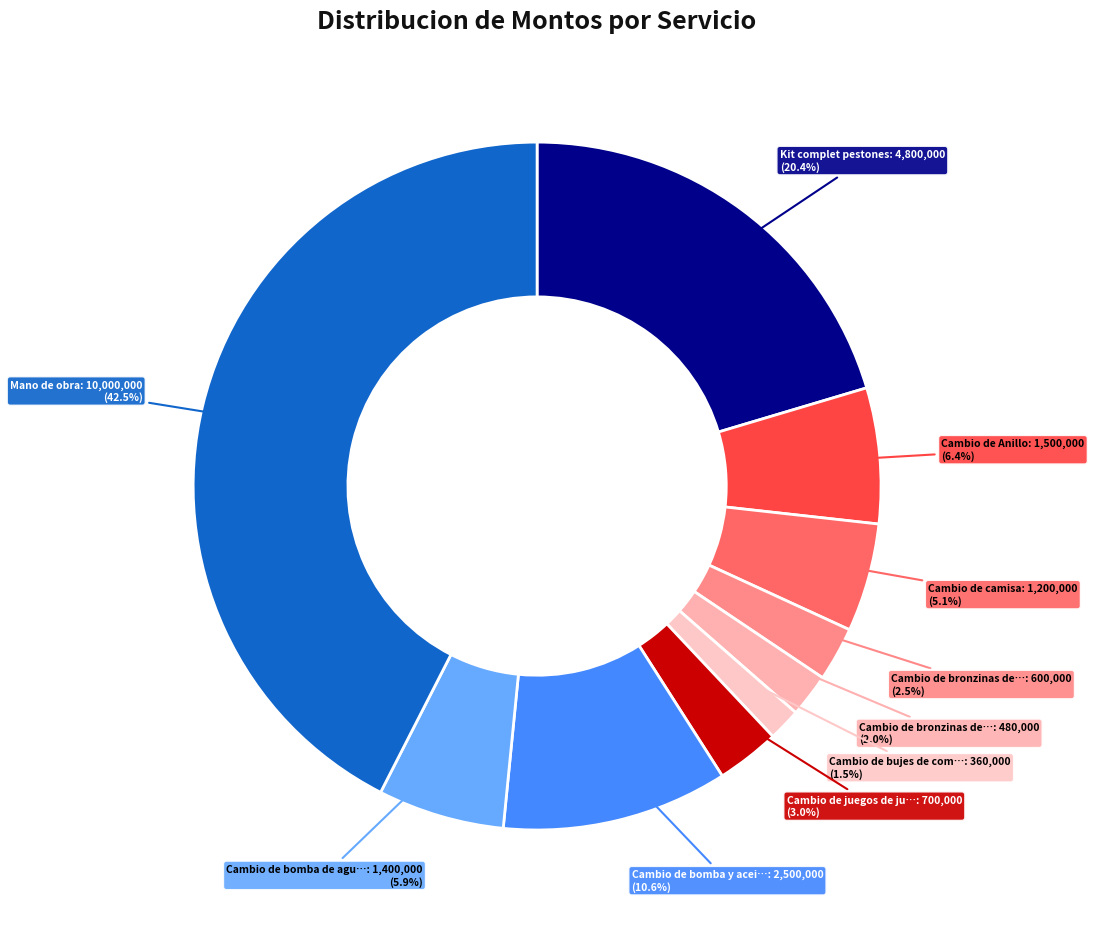

Which slice is the largest?

Mano de obra